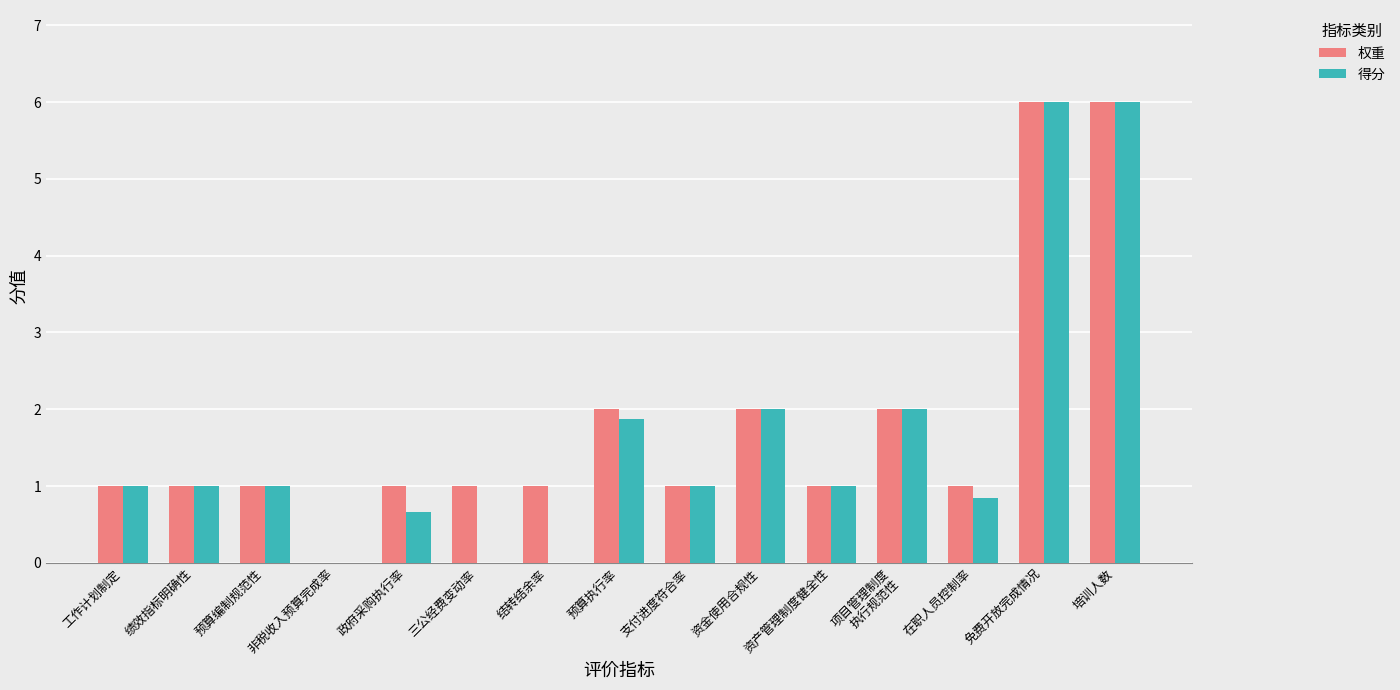

What is the highest value of the 得分 series?

6.0